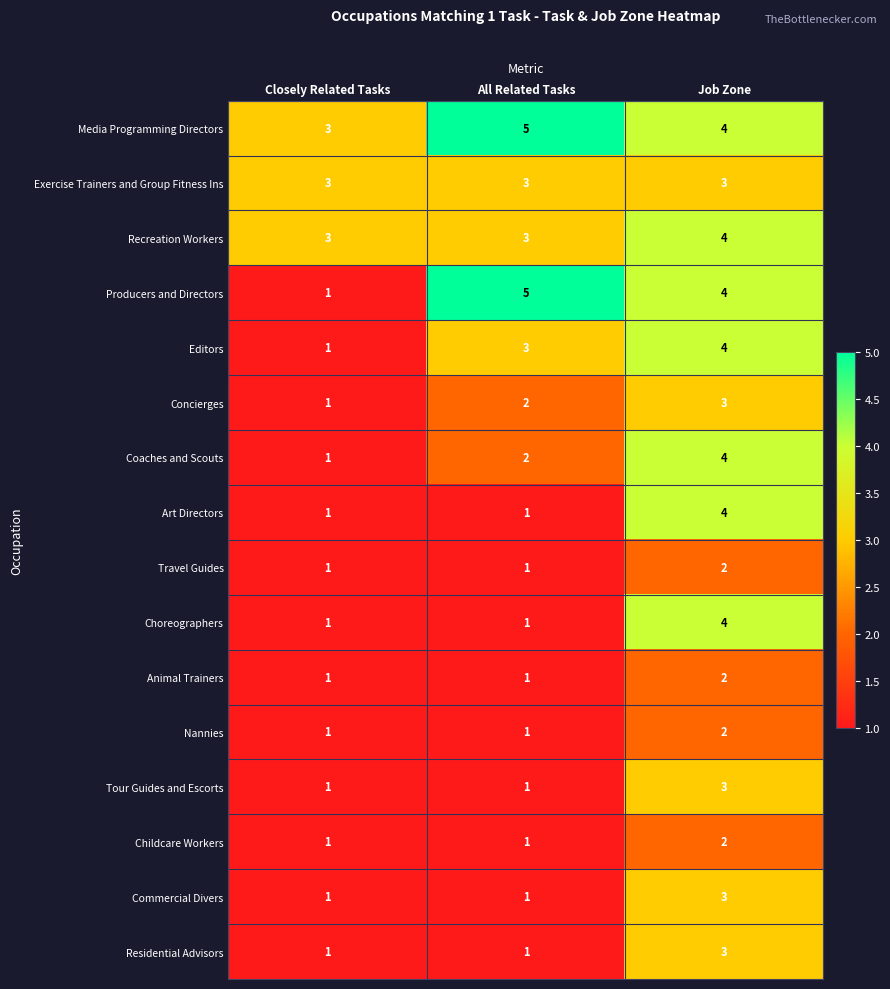

What is the greatest value displayed?

5